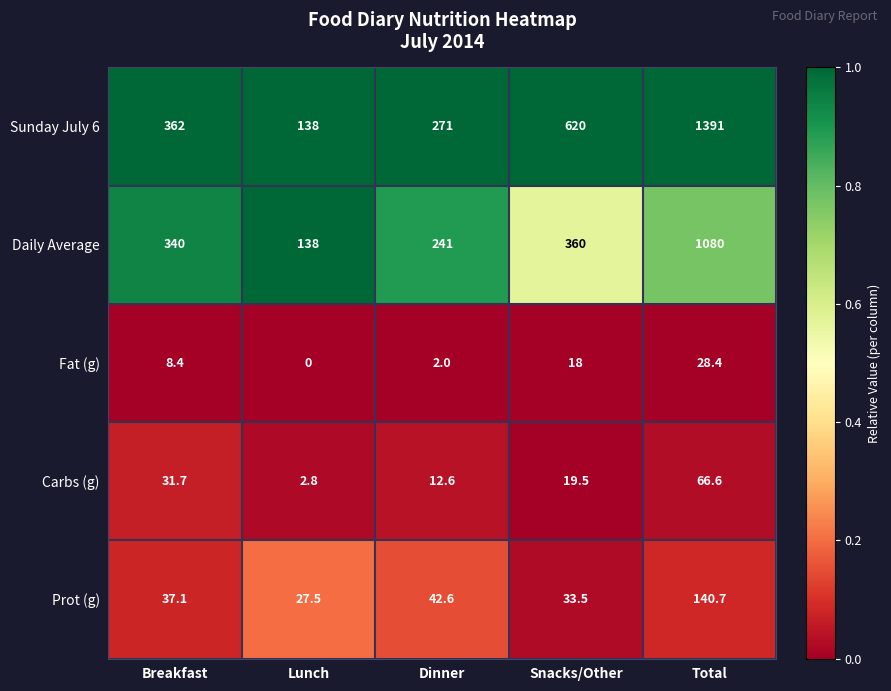

List the labels in order of Fat (g) value, smallest first.

Lunch, Dinner, Breakfast, Snacks/Other, Total